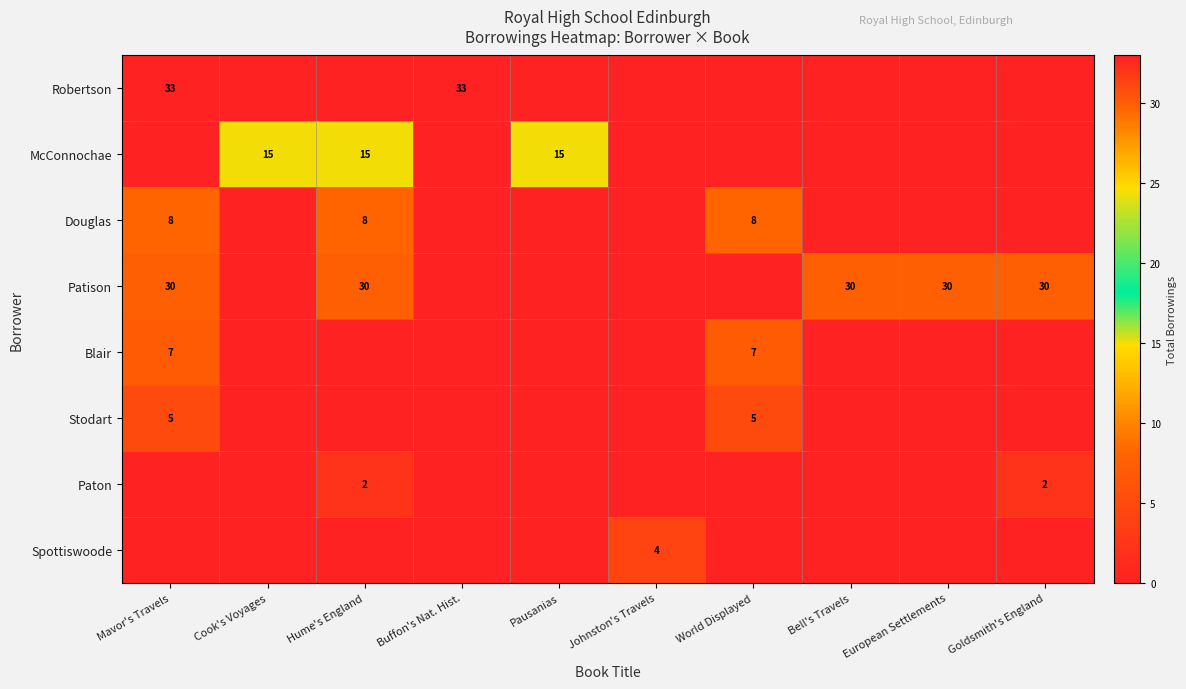

What is the sum of the Spottiswoode values at Pausanias and Johnston's Travels?

4